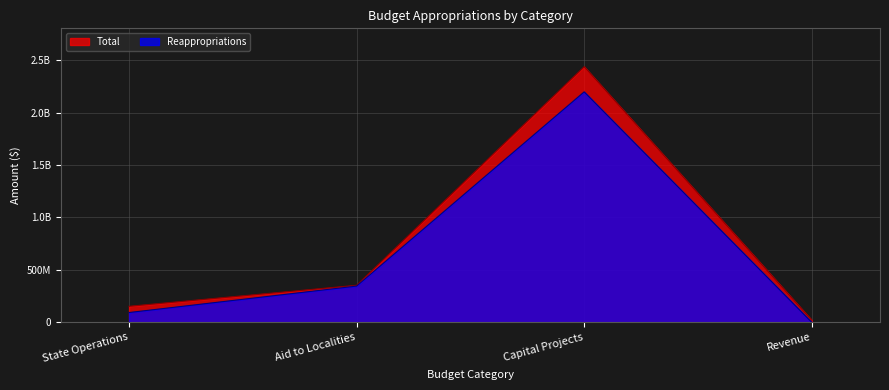

True or false: Reappropriations has more than 1 interior local peaks.

False